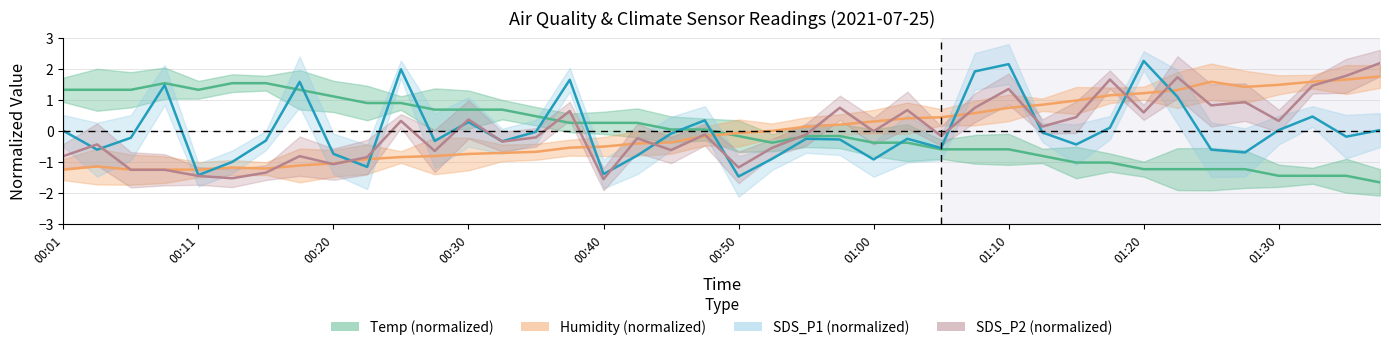

Rank the series at 23 from lowest to highest value.

SDS_P1 (normalized), Temp (normalized), Humidity (normalized), SDS_P2 (normalized)